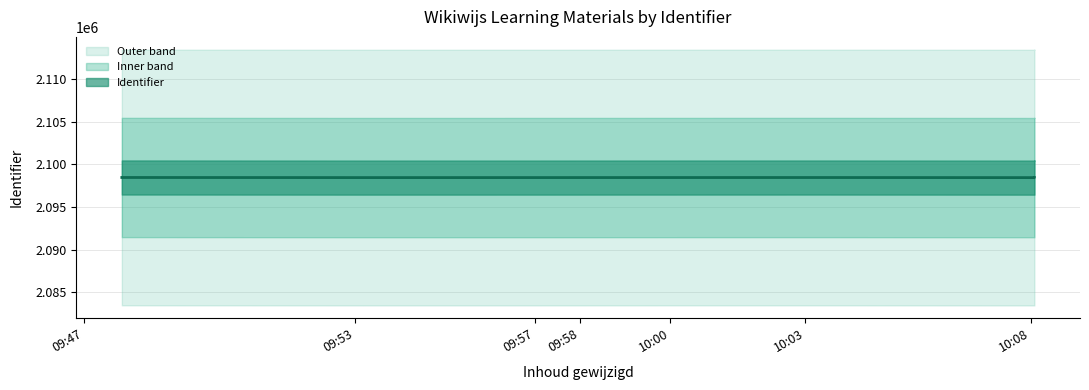

Where is the data nearest to the value 2098446?

2016-06-22 09:58:23